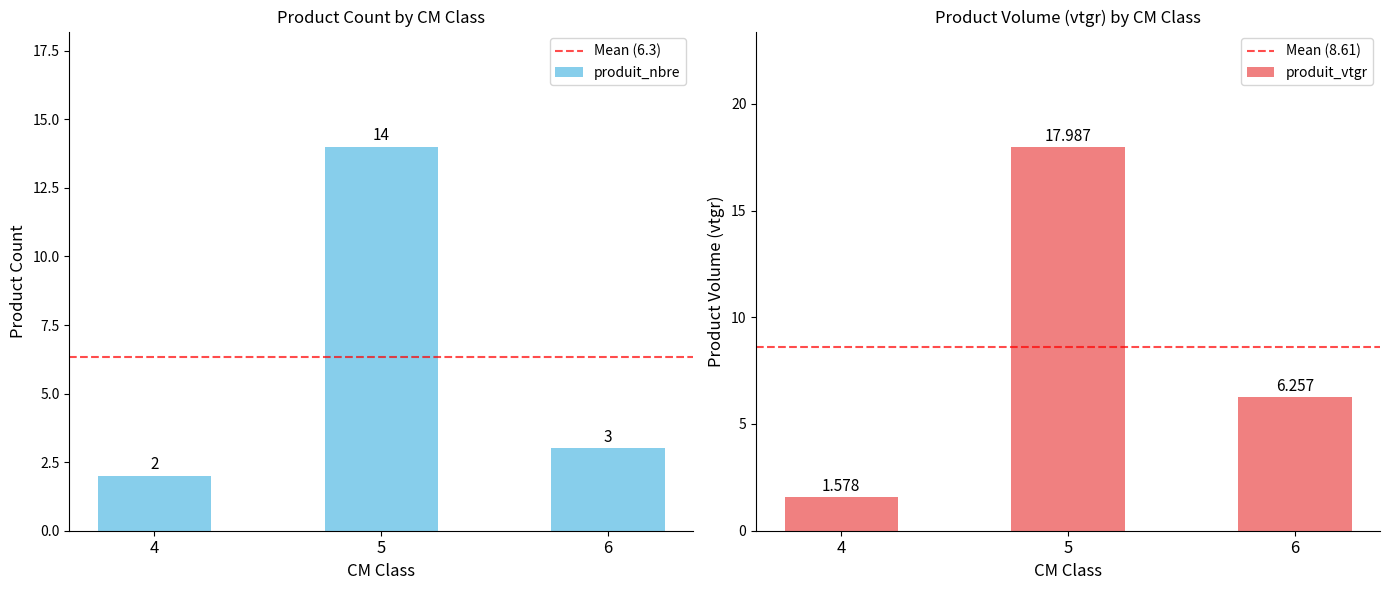

How many values in the produit_nbre series are below 3?

1